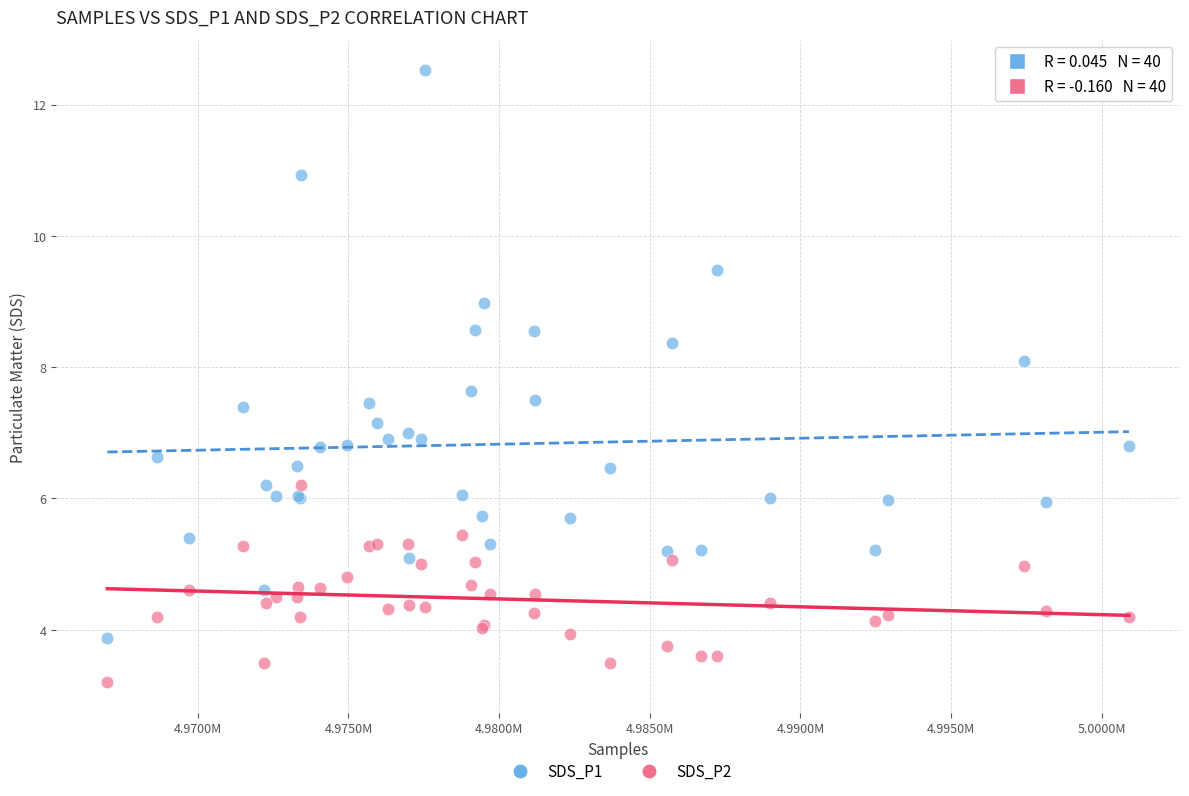

What are all the series names shown in the legend?

SDS_P1, SDS_P2